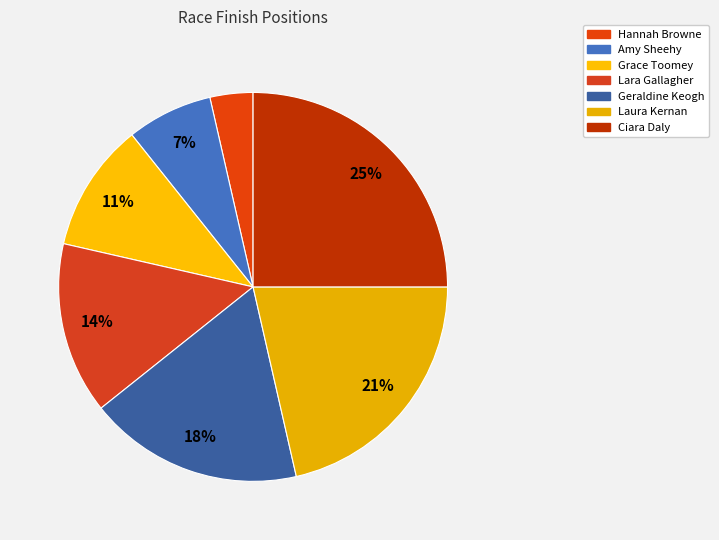

How many slices are in this pie chart?

7